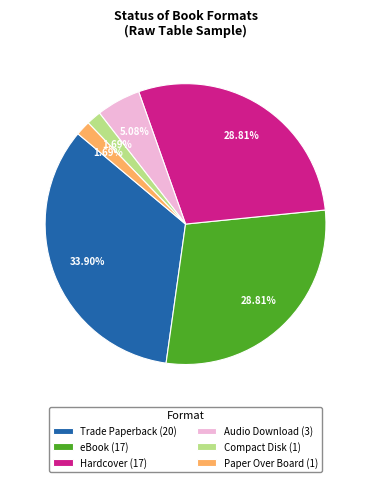

Is it true that Hardcover is 29% of the pie?

True